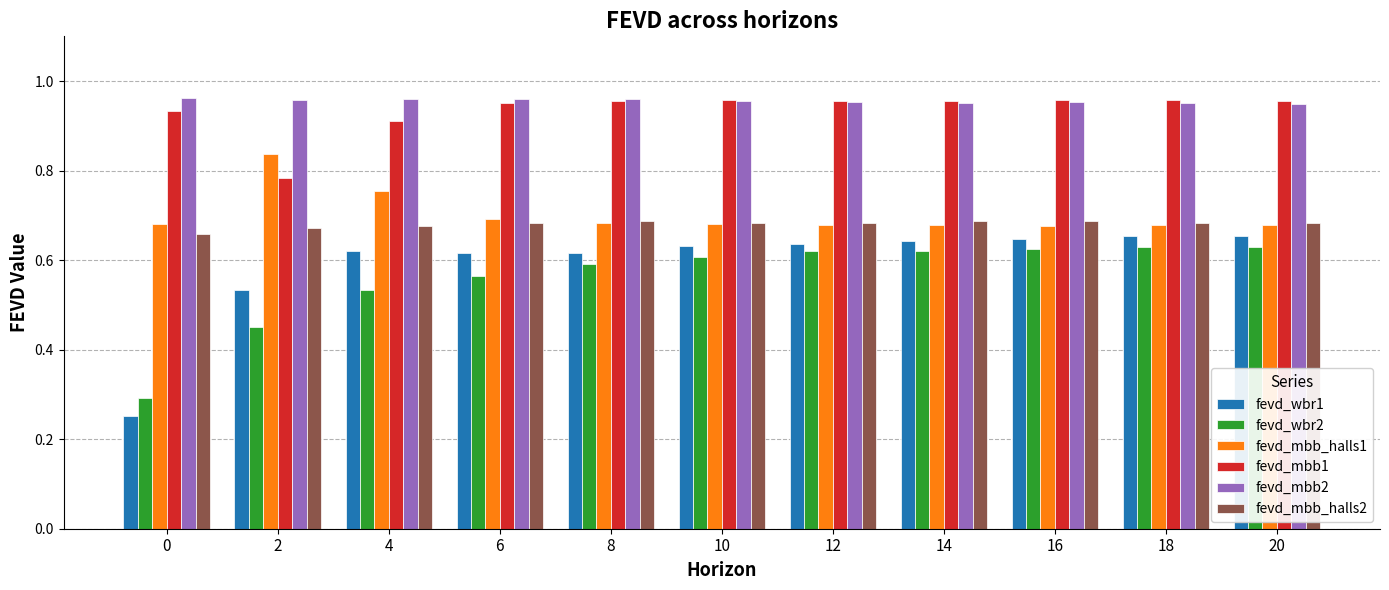

True or false: fevd_wbr2 has a value of 0.4 at 0.

False